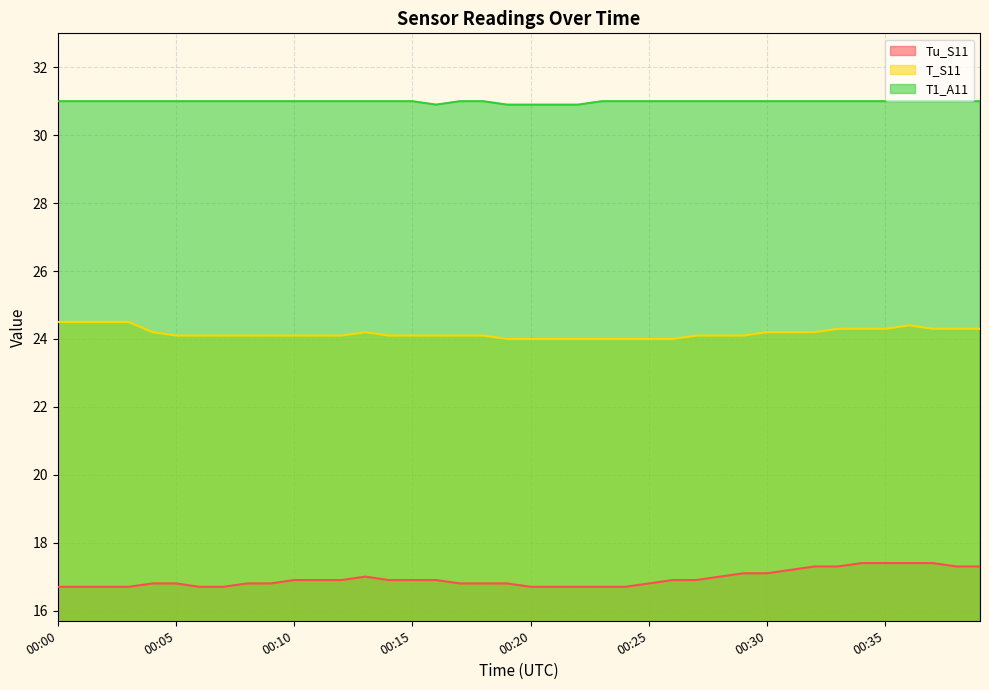

How many interior local peaks does the T_S11 series have?

2